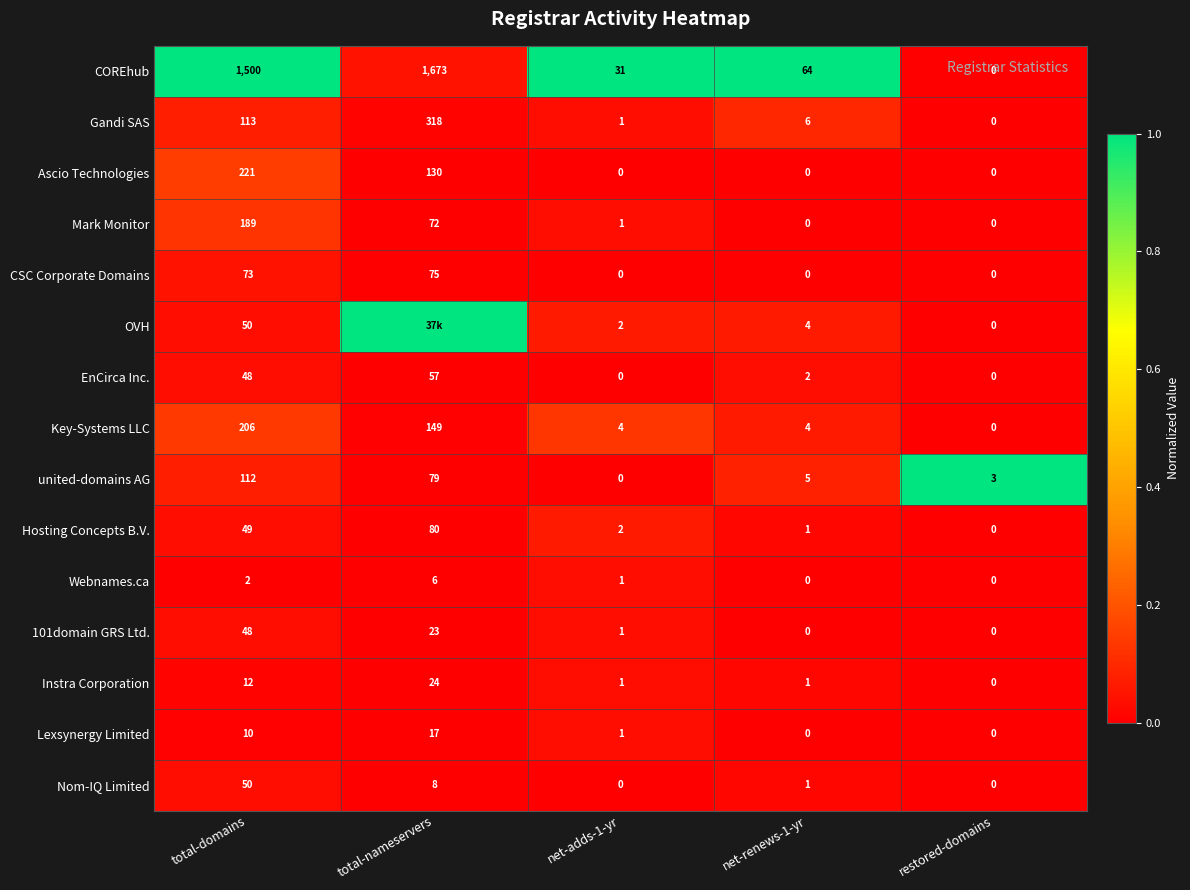

Between net-adds-1-yr and restored-domains, which is larger?

net-adds-1-yr